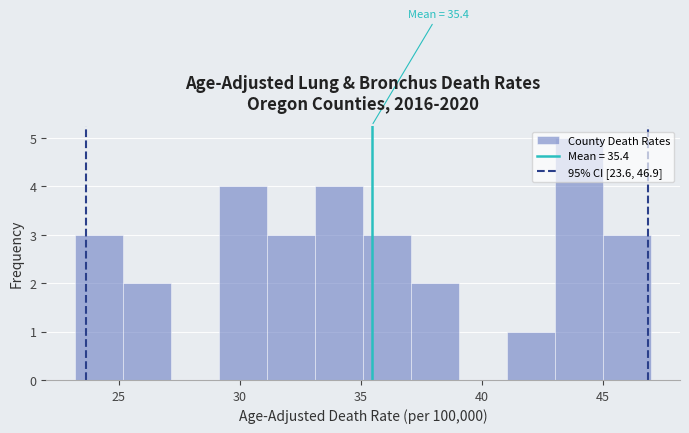

Around what value on the x-axis is the tallest bar? Give the approximate position of its centre, as read against the axis.

44.0